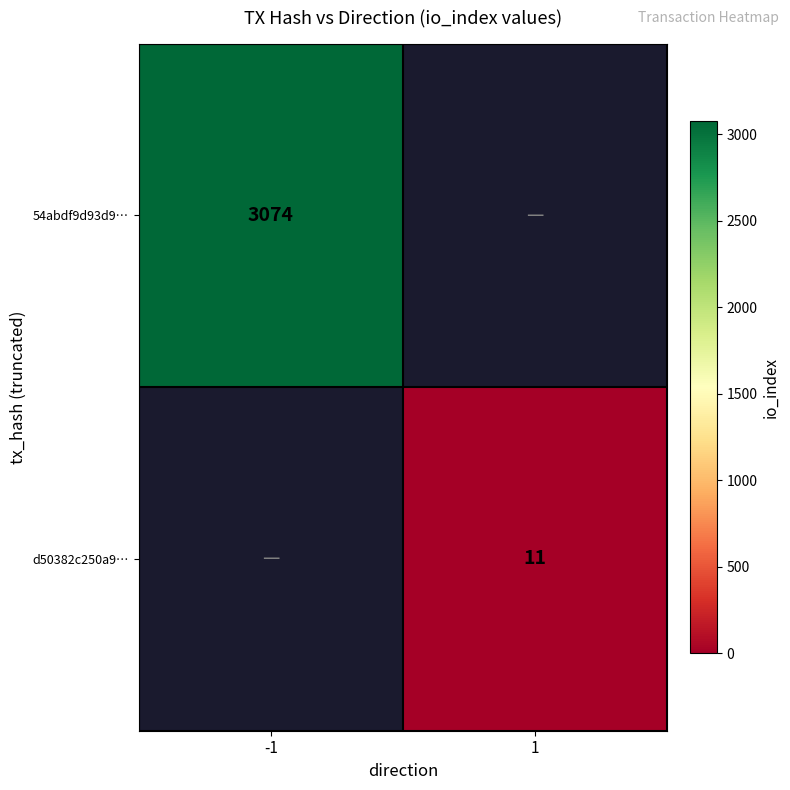

The value of 54abdf9d93d9… at -1 is 938. True or false?

False